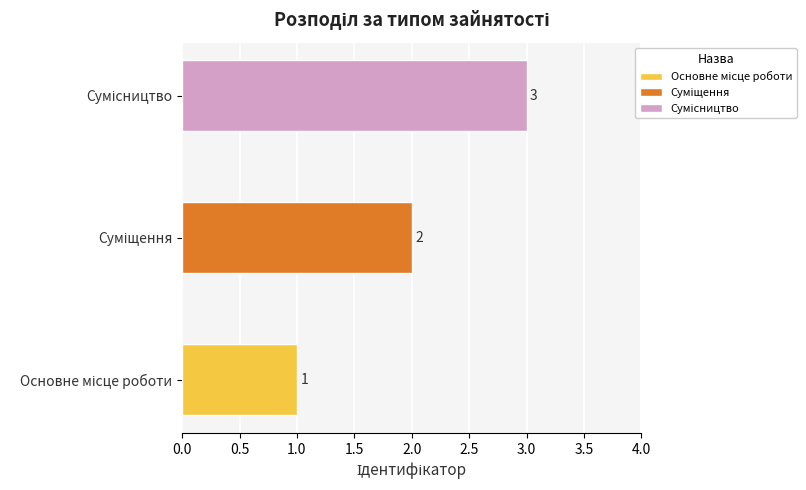

True or false: the data shows 1 at Сумісництво.

False